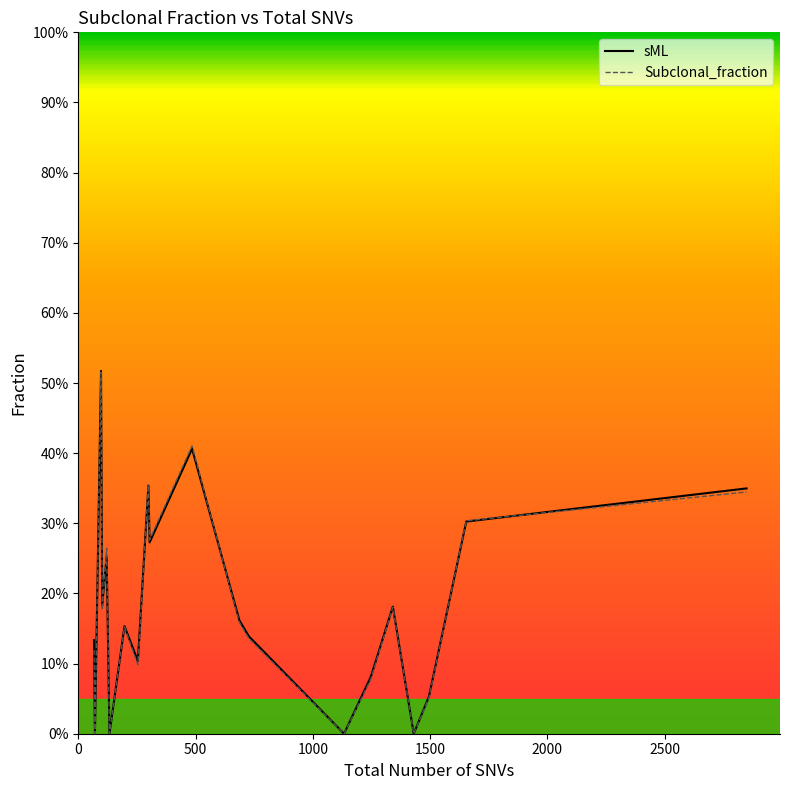

List the series in order of their peak value, lowest first.

Subclonal_fraction, sML